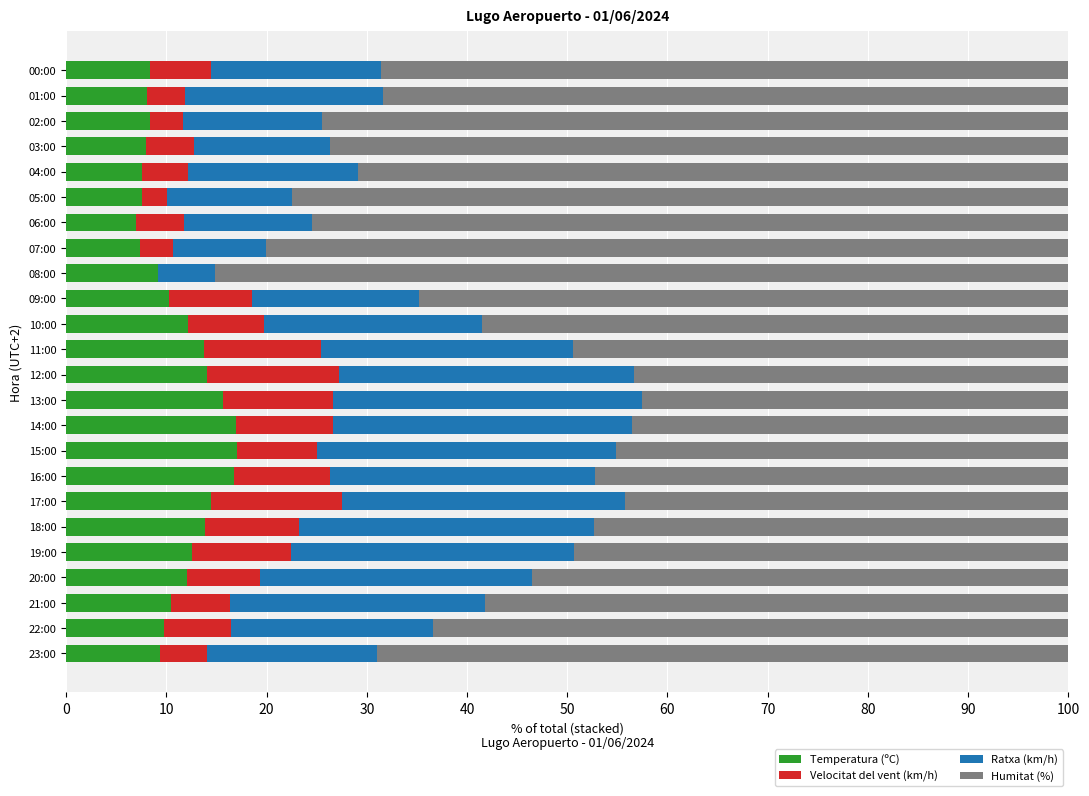

What is the sum of the Temperatura (ºC) values at 21:00 and 03:00?

18.4